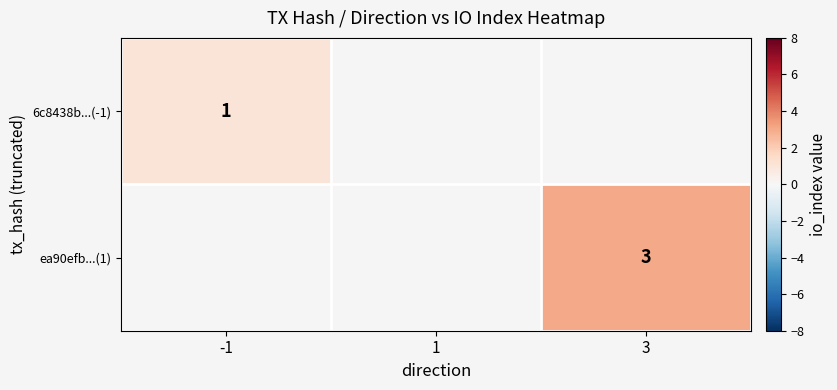

The 6c8438b...(-1) series shows 2 at -1. True or false?

False